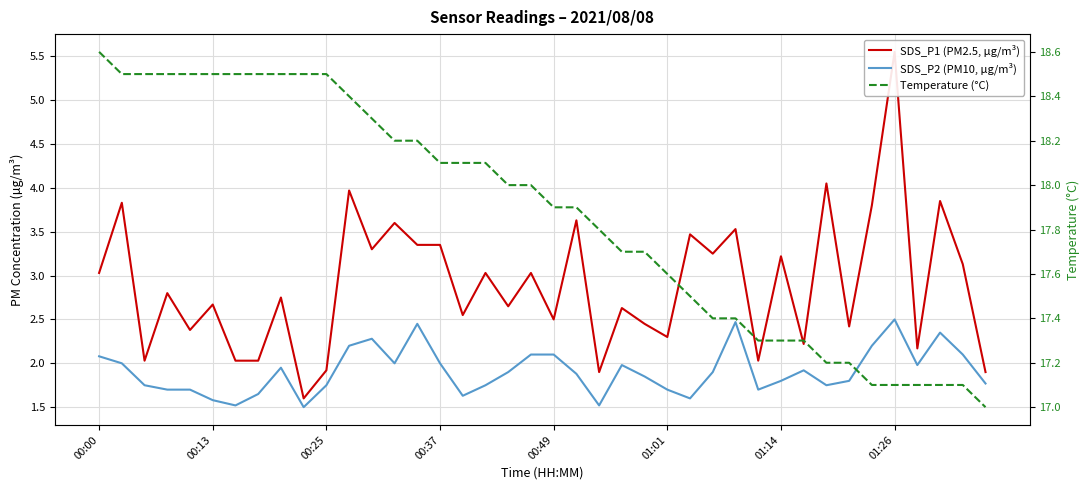

True or false: Temperature (°C) and SDS_P2 (PM10, µg/m³) cross at least once.

False